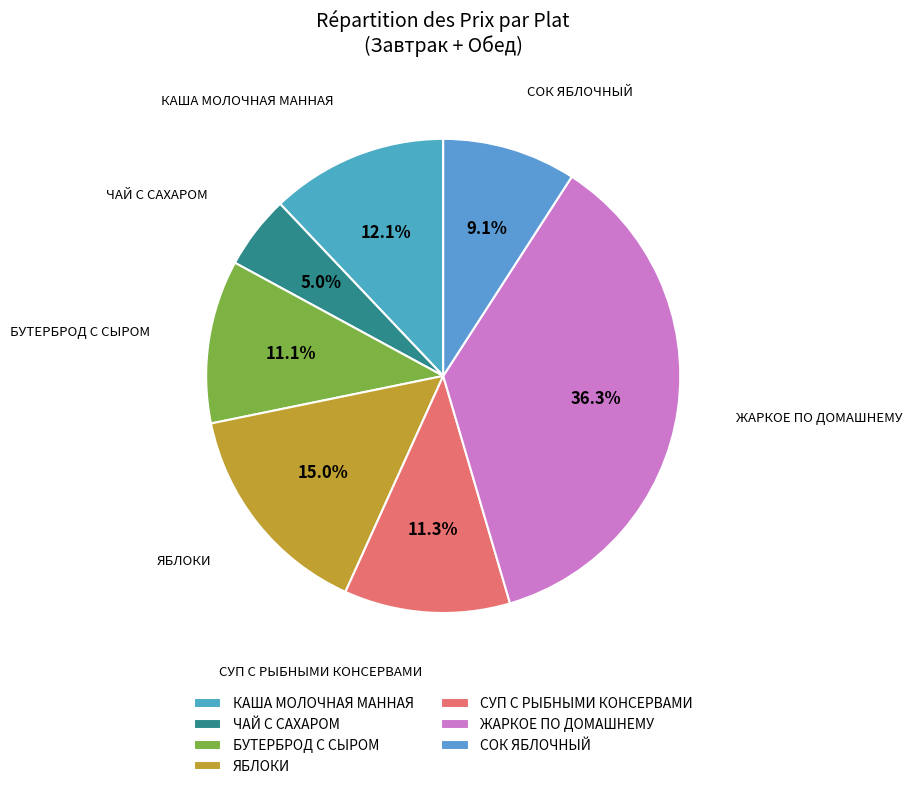

Count the number of slices in the pie.

7